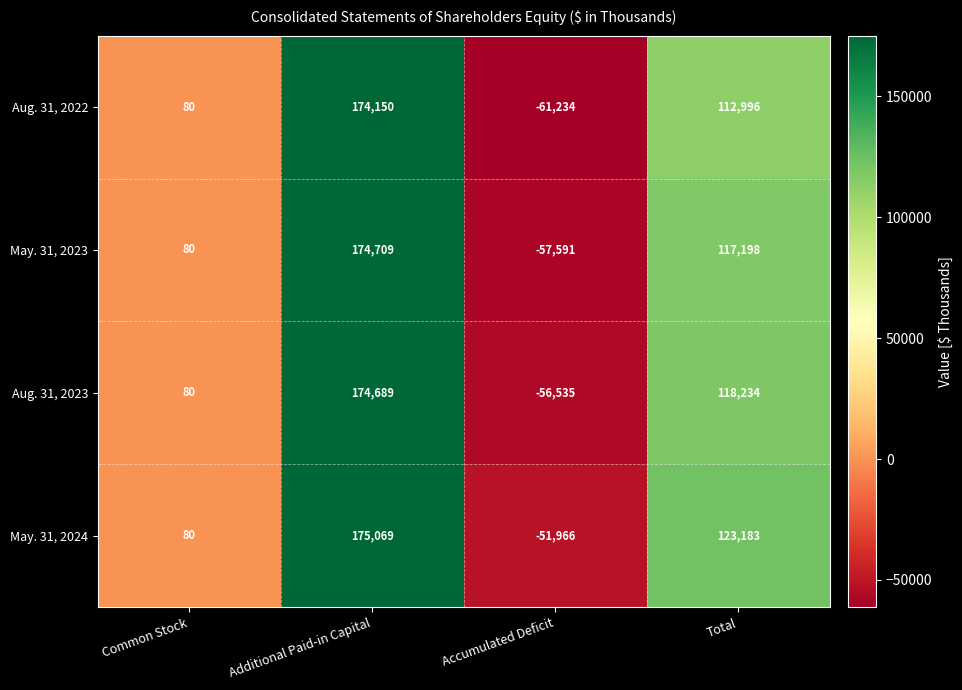

How many values in the Aug. 31, 2022 series are below 112996?

2